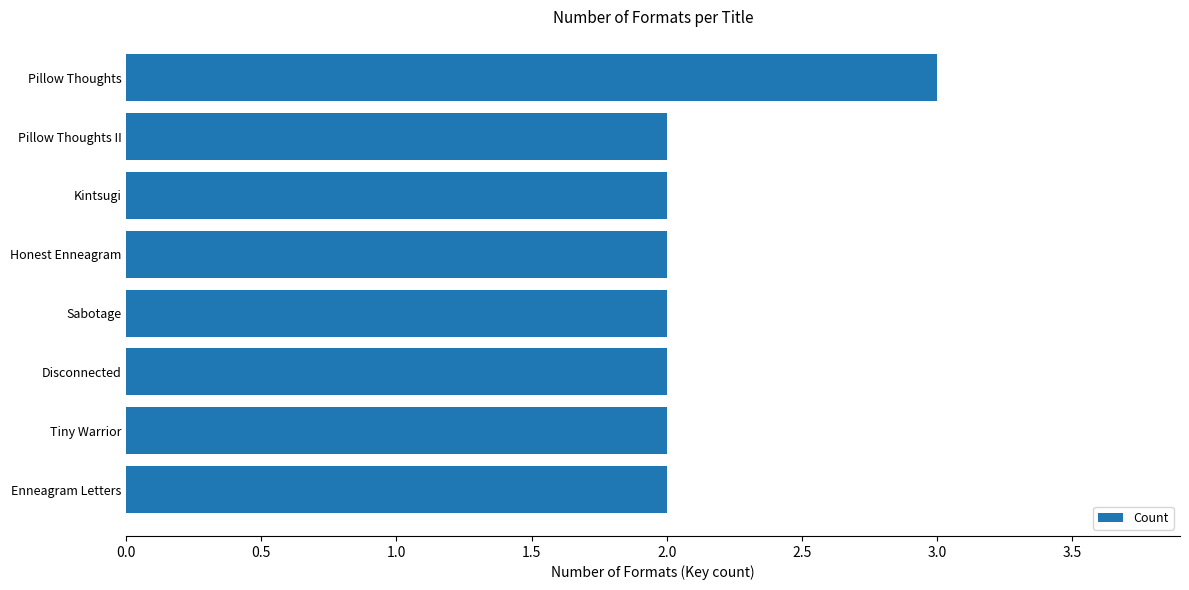

What is the sum of all values?

17